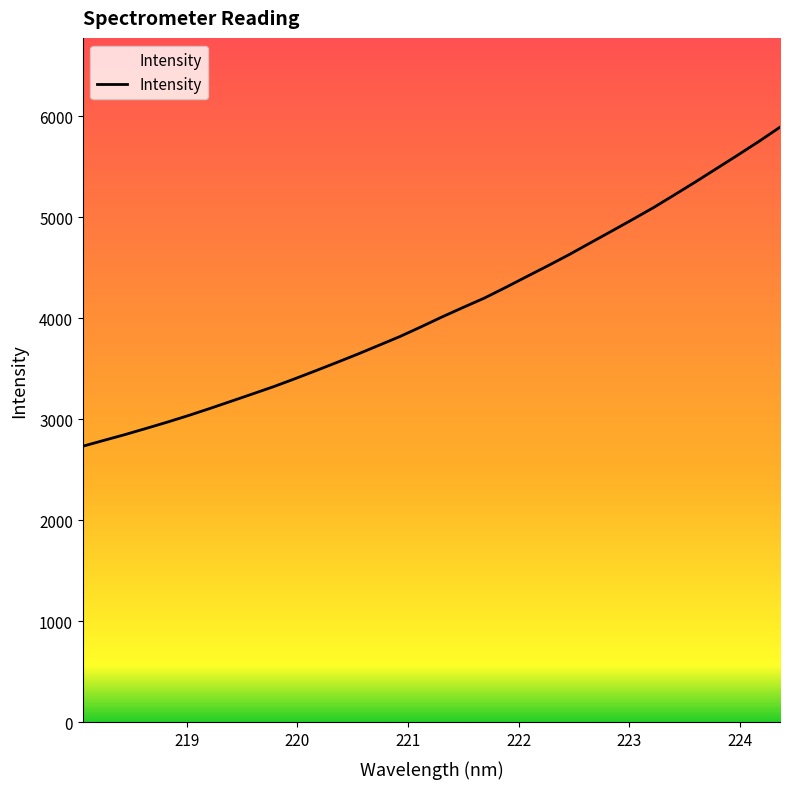

What is the difference between the maximum and minimum values?

3156.5